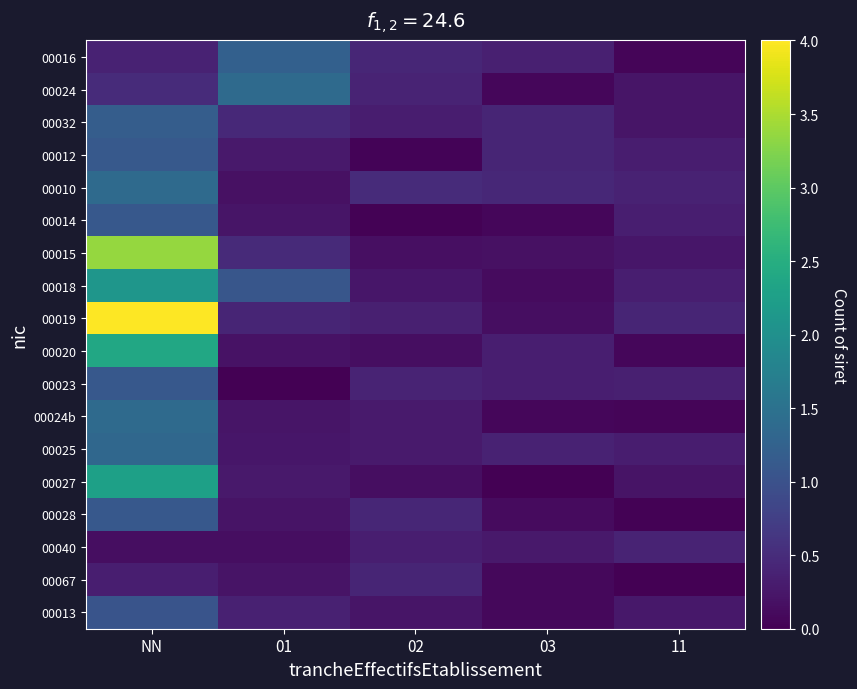

Count the number of data series in this chart.

18